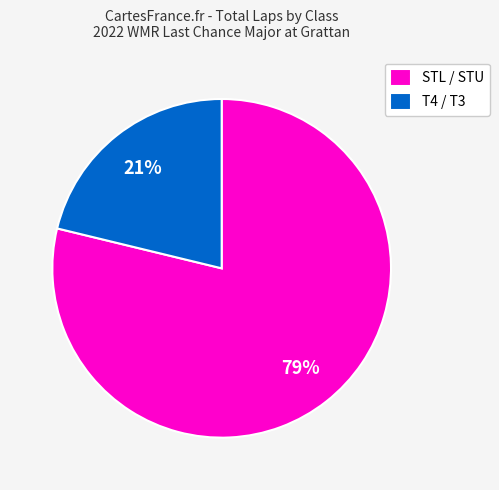

How many segments does this pie chart have?

2